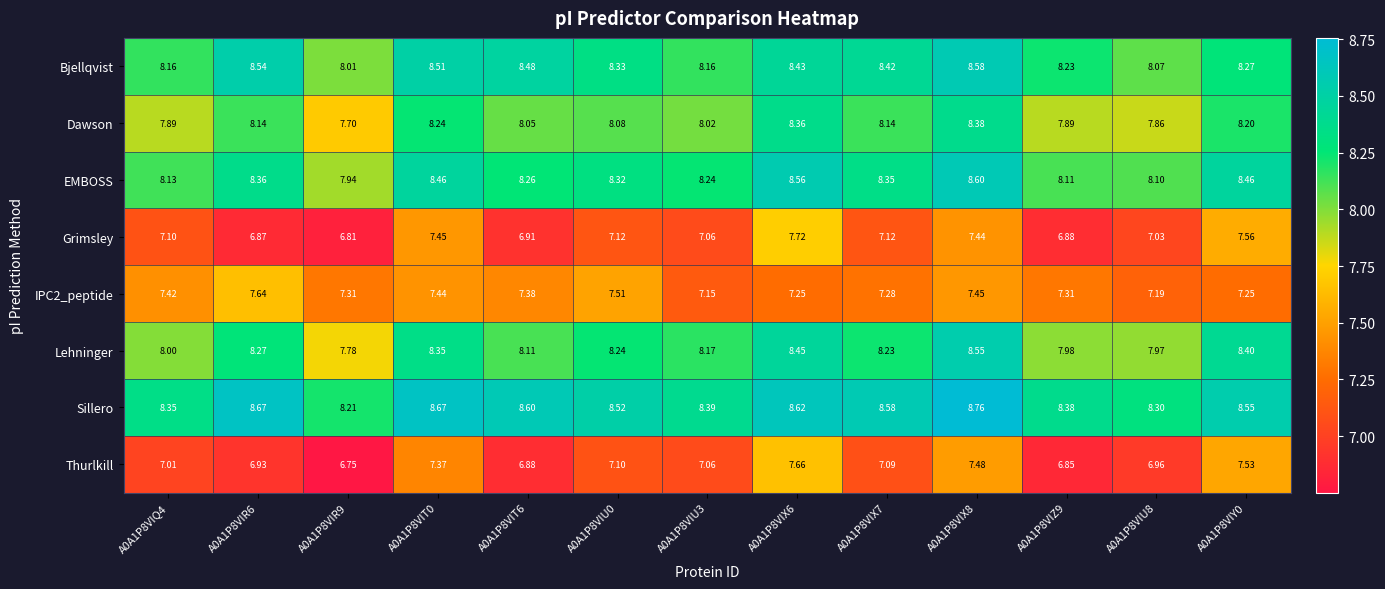

Which series has the largest total across all categories?

Sillero